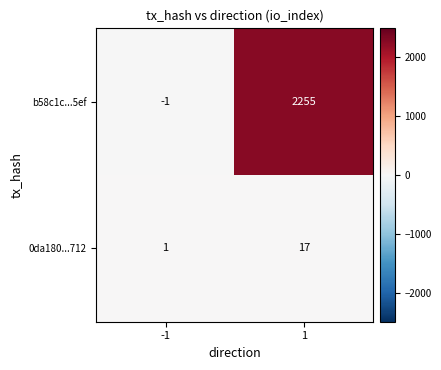

Read the 0da180...712 value at 1.

17